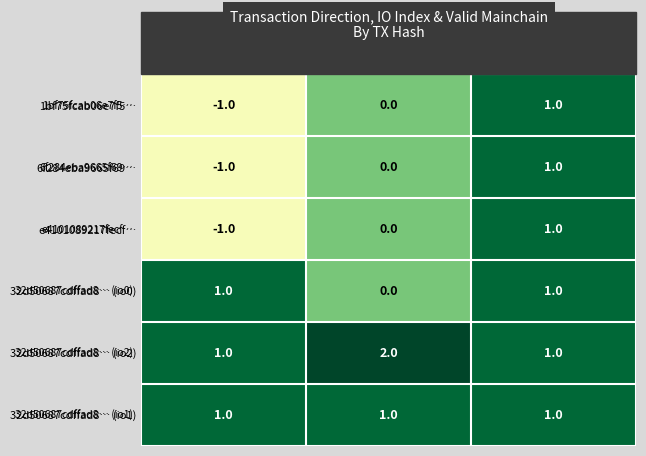

Which category has the highest value across all series?

io_index